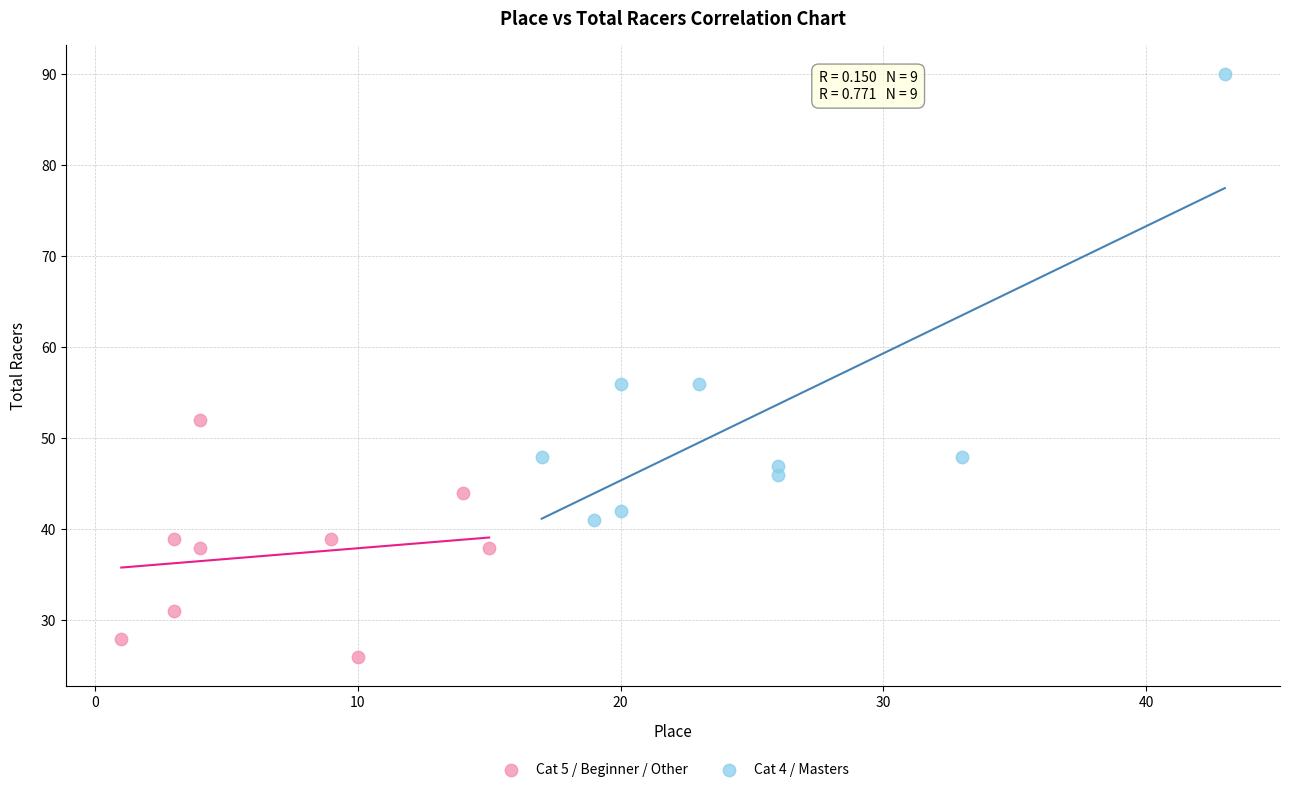

Which series reaches the minimum Y coordinate?

Cat 5 / Beginner / Other